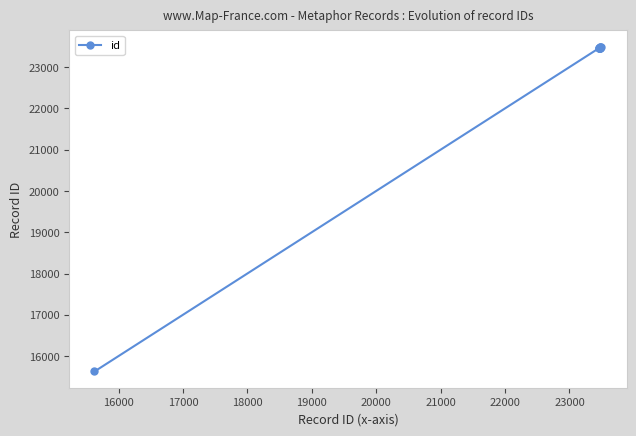

What is the average value?

22686